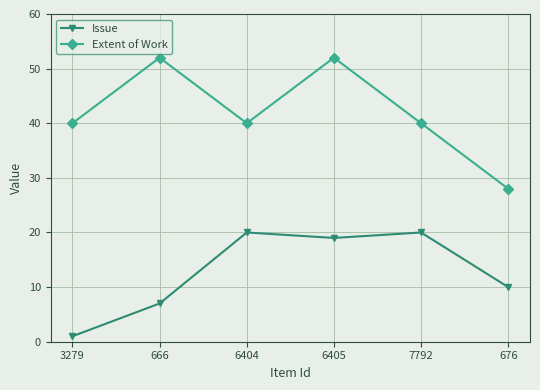

Is the value of Extent of Work at 6404 greater than the value of Issue at 676?

Yes